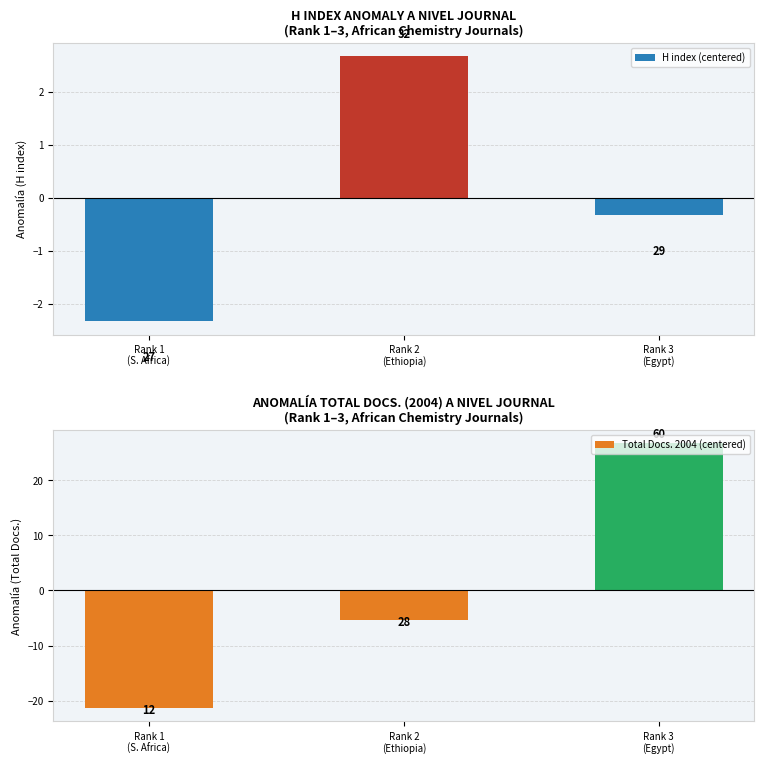

Is it true that H index (centered) equals 2.7 at Rank 2
(Ethiopia)?

True